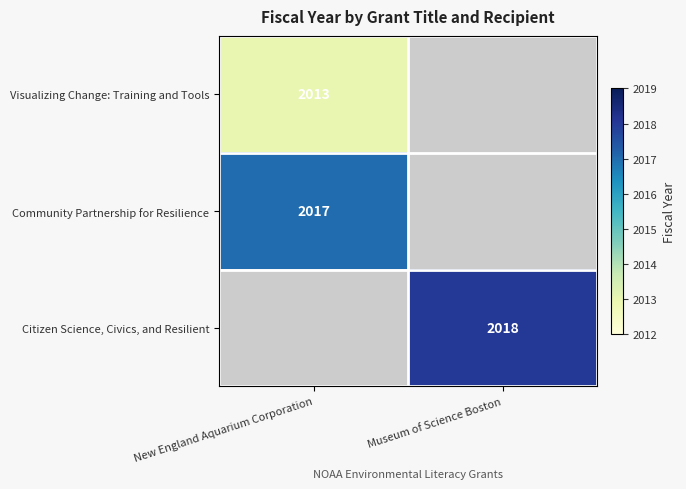

The Community Partnership for Resilience series shows 2017 at New England Aquarium Corporation. True or false?

True